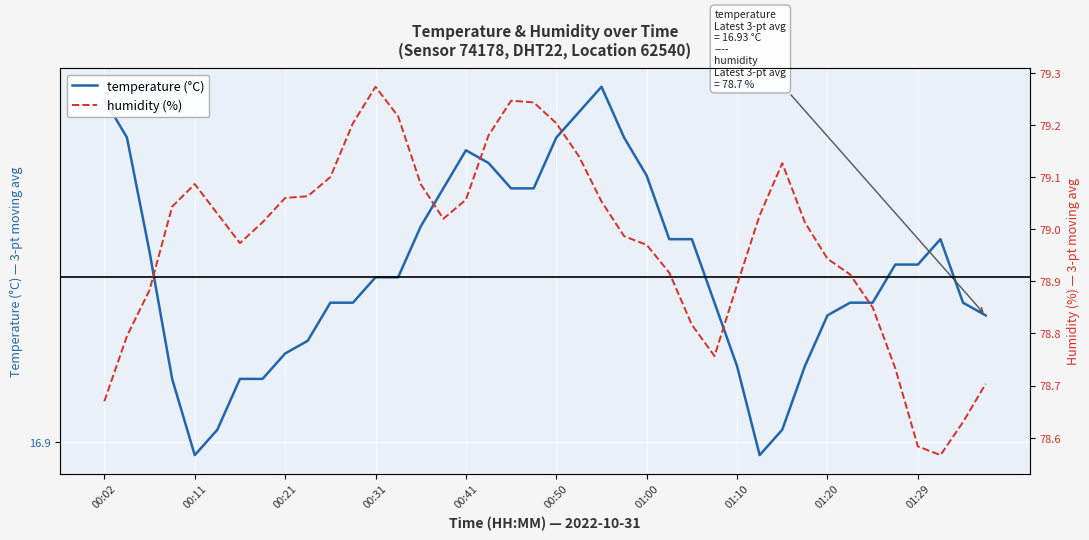

True or false: humidity (%) and temperature (°C) cross at least once.

False